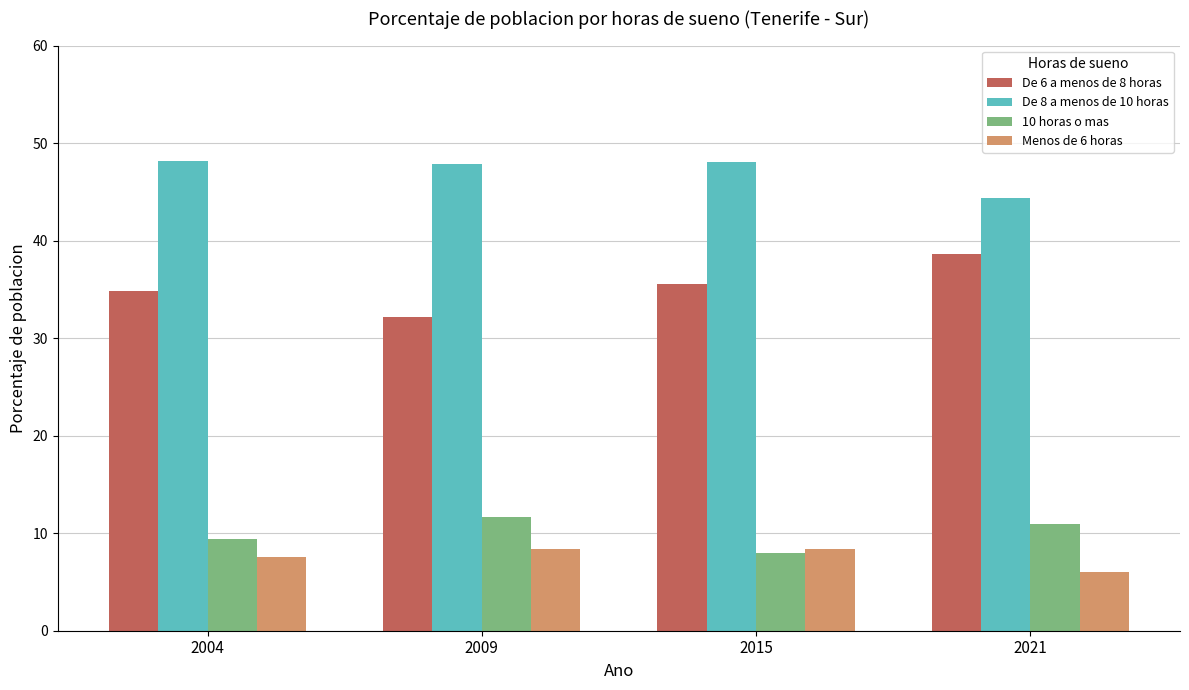

Which series has the largest total across all categories?

De 8 a menos de 10 horas